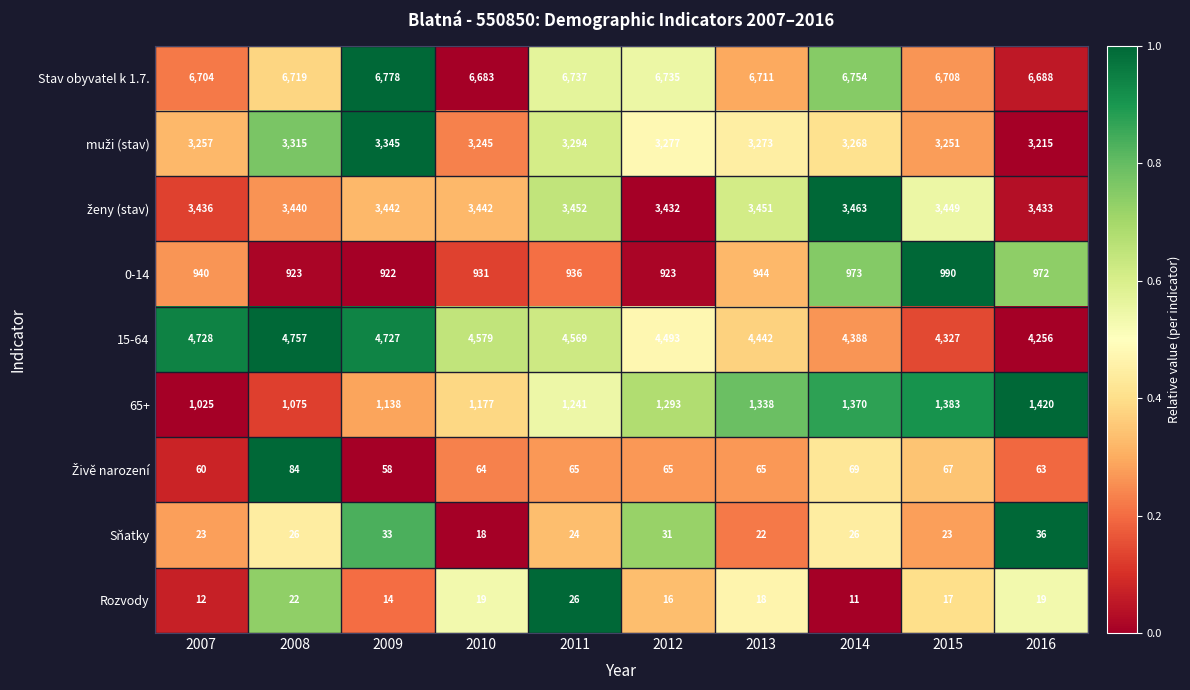

What is the total value across all series at 2007?

20185